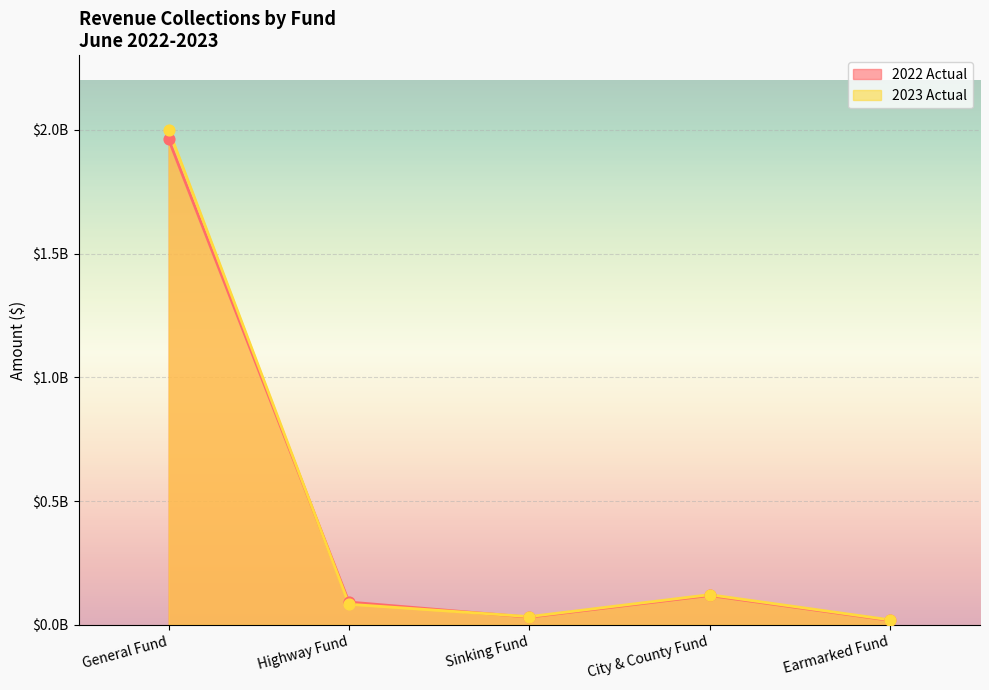

Which series reaches the minimum Y coordinate?

2022 Actual